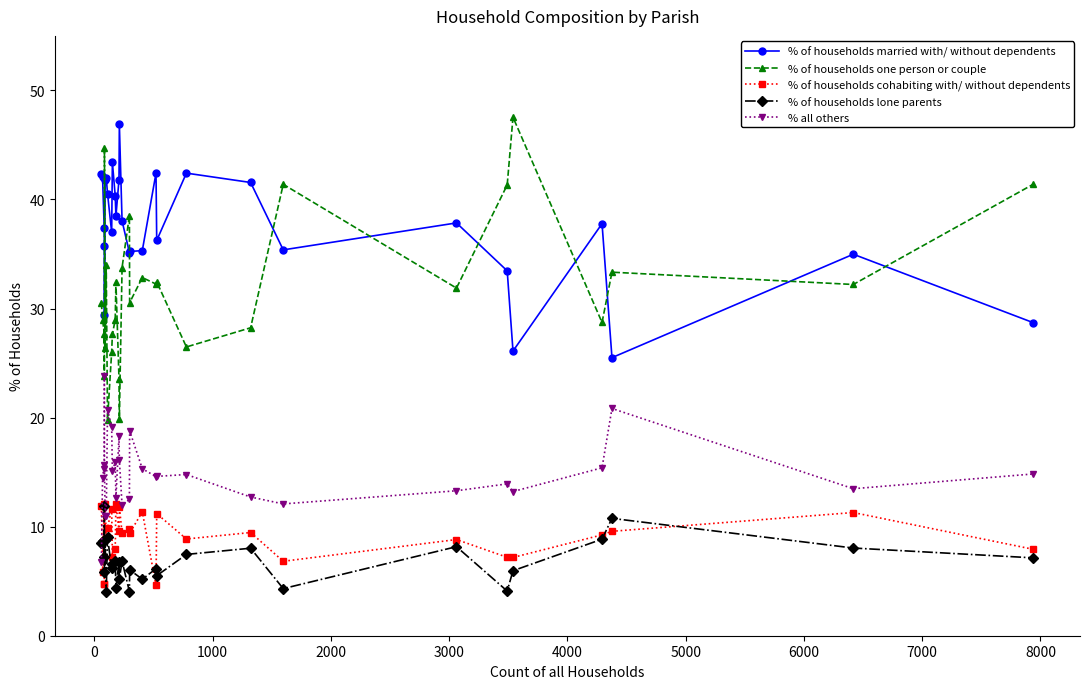

In % all others, how many points are lower than both neighbors (excluding endpoints)?

8